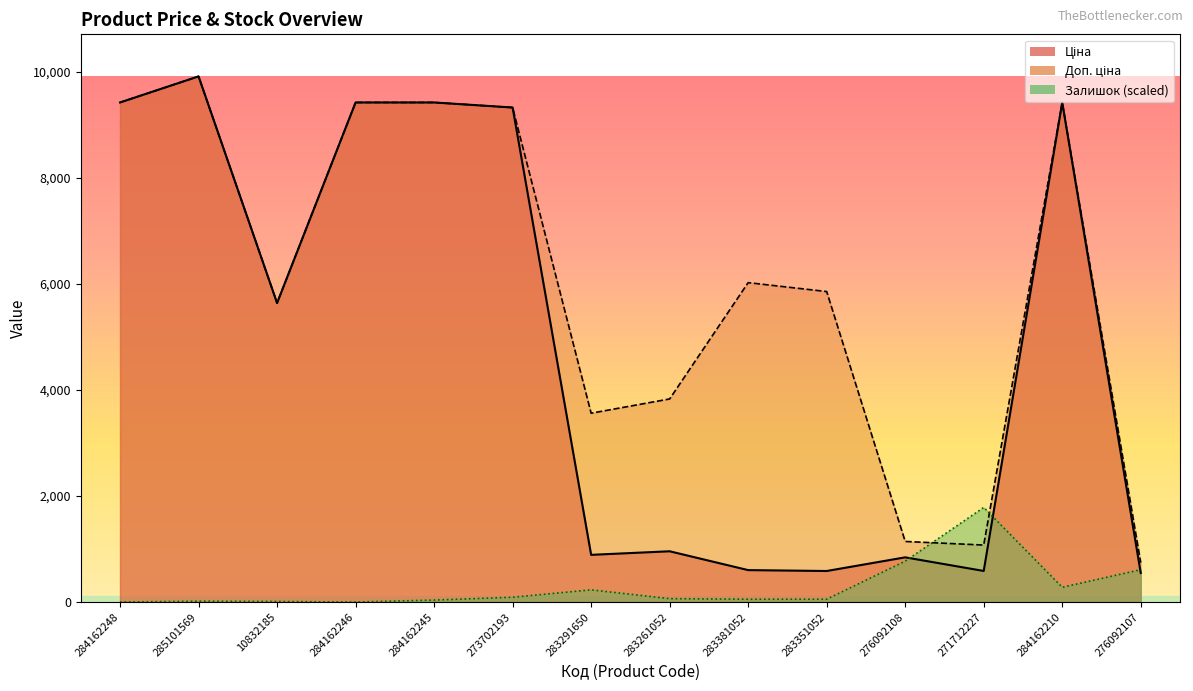

What is the total value across all series at 284162246?

18833.7